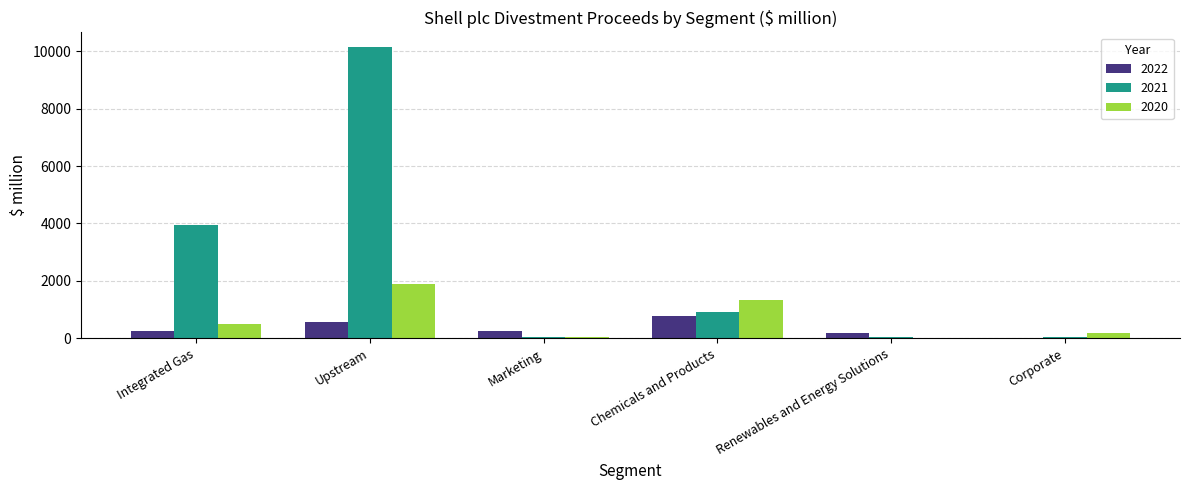

What is the approximate value of 2021 at Marketing, to the nearest 10?

40